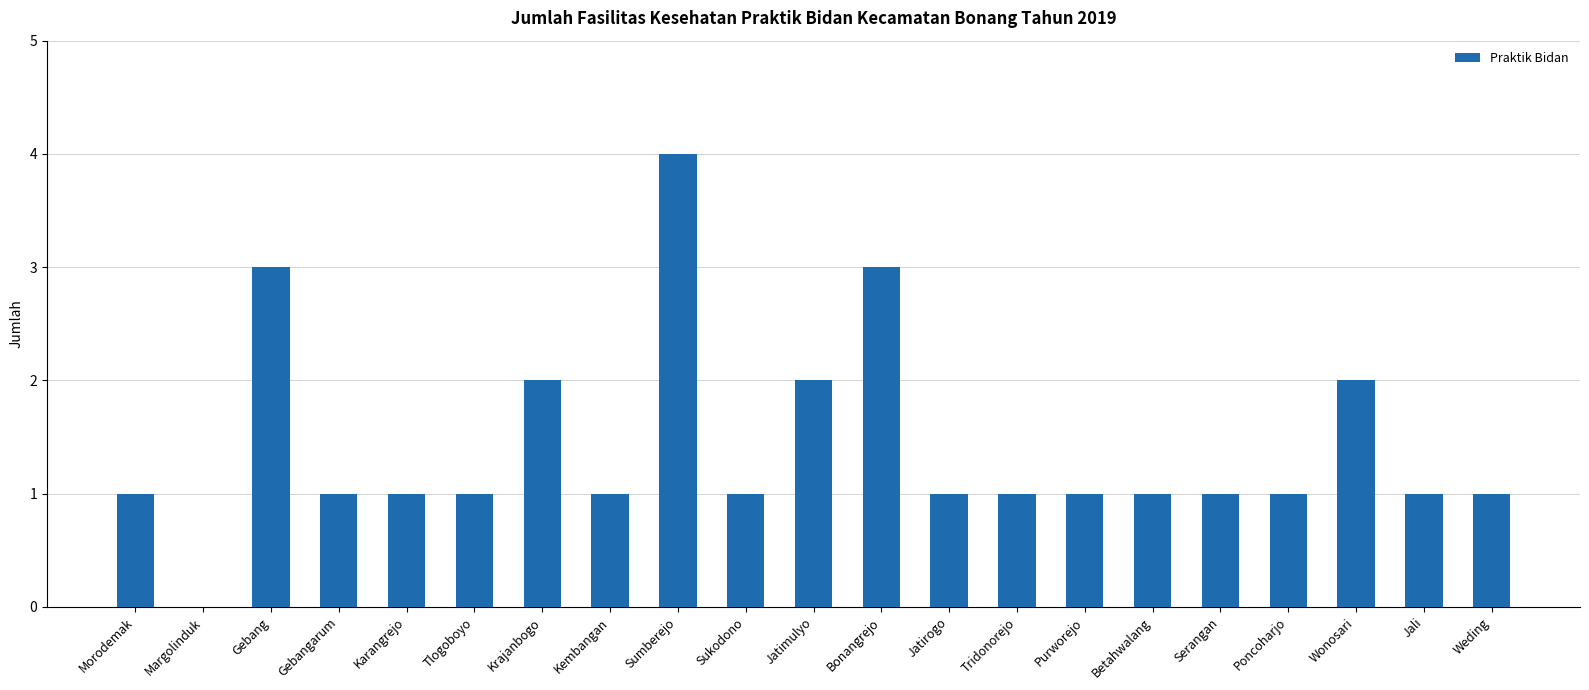

Reading left to right, extract all data points from this chart.

Morodemak=1	Margolinduk=0	Gebang=3	Gebangarum=1	Karangrejo=1	Tlogoboyo=1	Krajanbogo=2	Kembangan=1	Sumberejo=4	Sukodono=1	Jatimulyo=2	Bonangrejo=3	Jatirogo=1	Tridonorejo=1	Purworejo=1	Betahwalang=1	Serangan=1	Poncoharjo=1	Wonosari=2	Jali=1	Weding=1